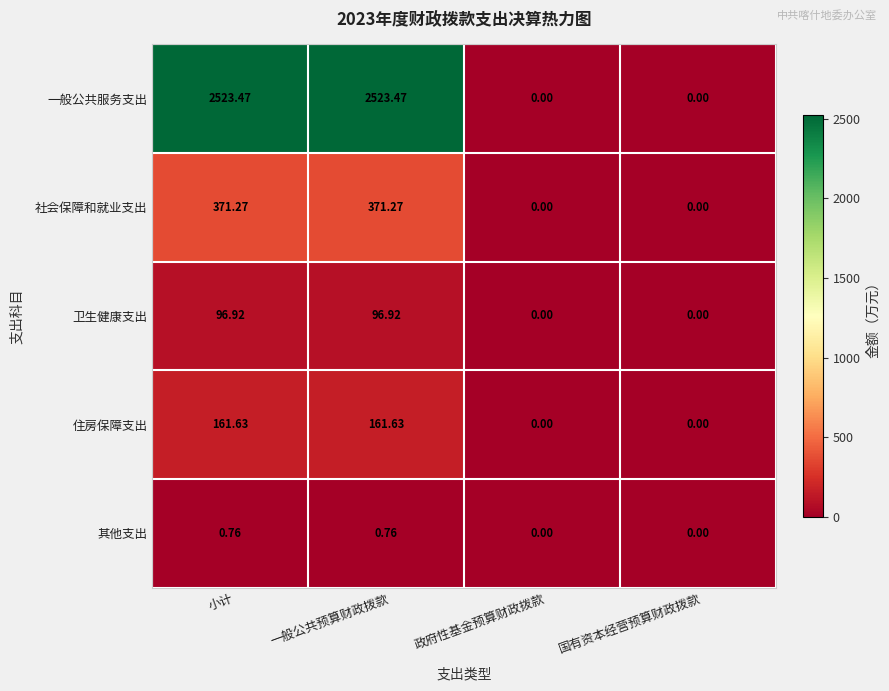

Is the value of 社会保障和就业支出 at 一般公共预算财政拨款 greater than the value of 其他支出 at 政府性基金预算财政拨款?

Yes